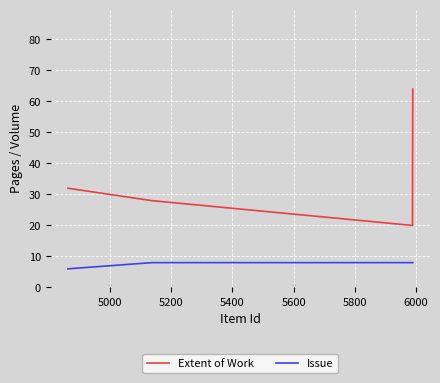

Rank the series by their maximum value, from lowest to highest.

Issue, Extent of Work